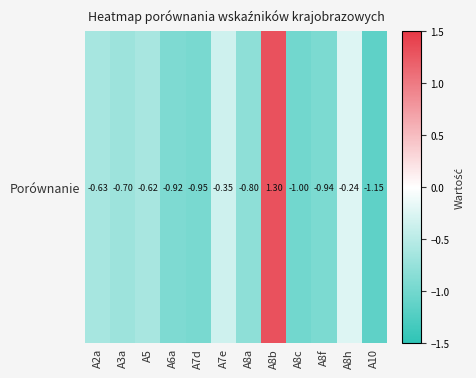

Reading left to right, list all the values displayed in this chart.

-0.6	-0.7	-0.6	-0.9	-1.0	-0.3	-0.8	1.3	-1.0	-0.9	-0.2	-1.1